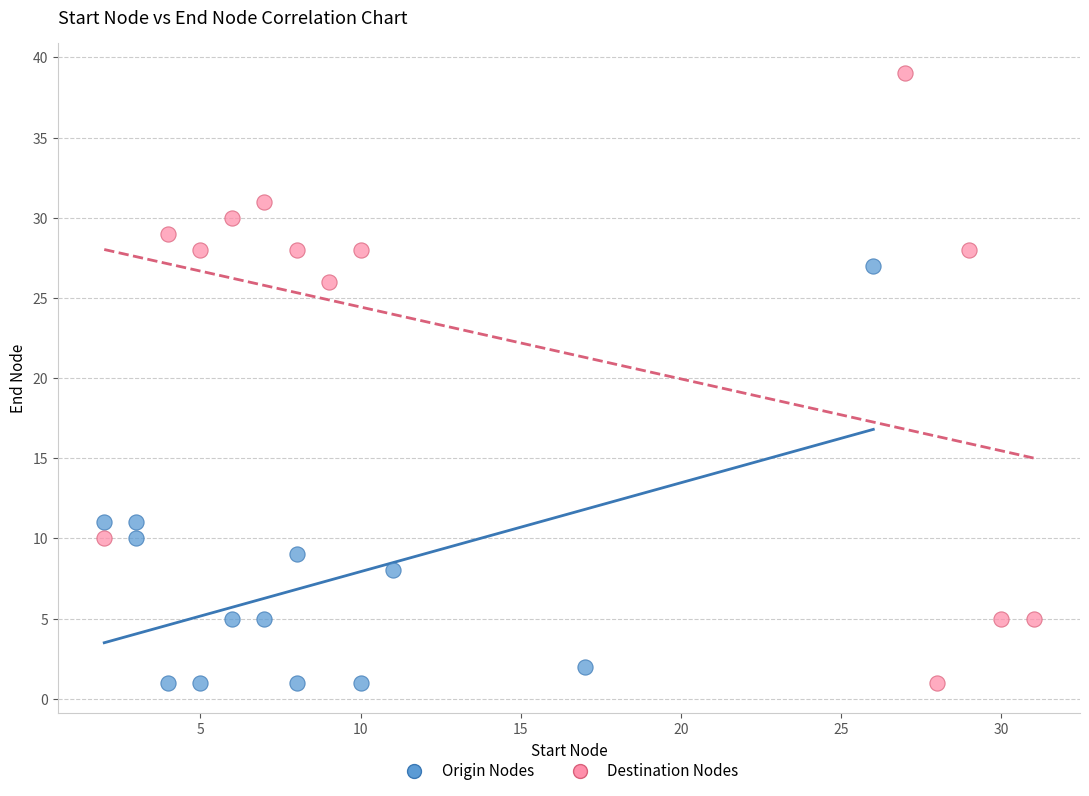

Which series reaches the maximum Y coordinate?

Destination Nodes